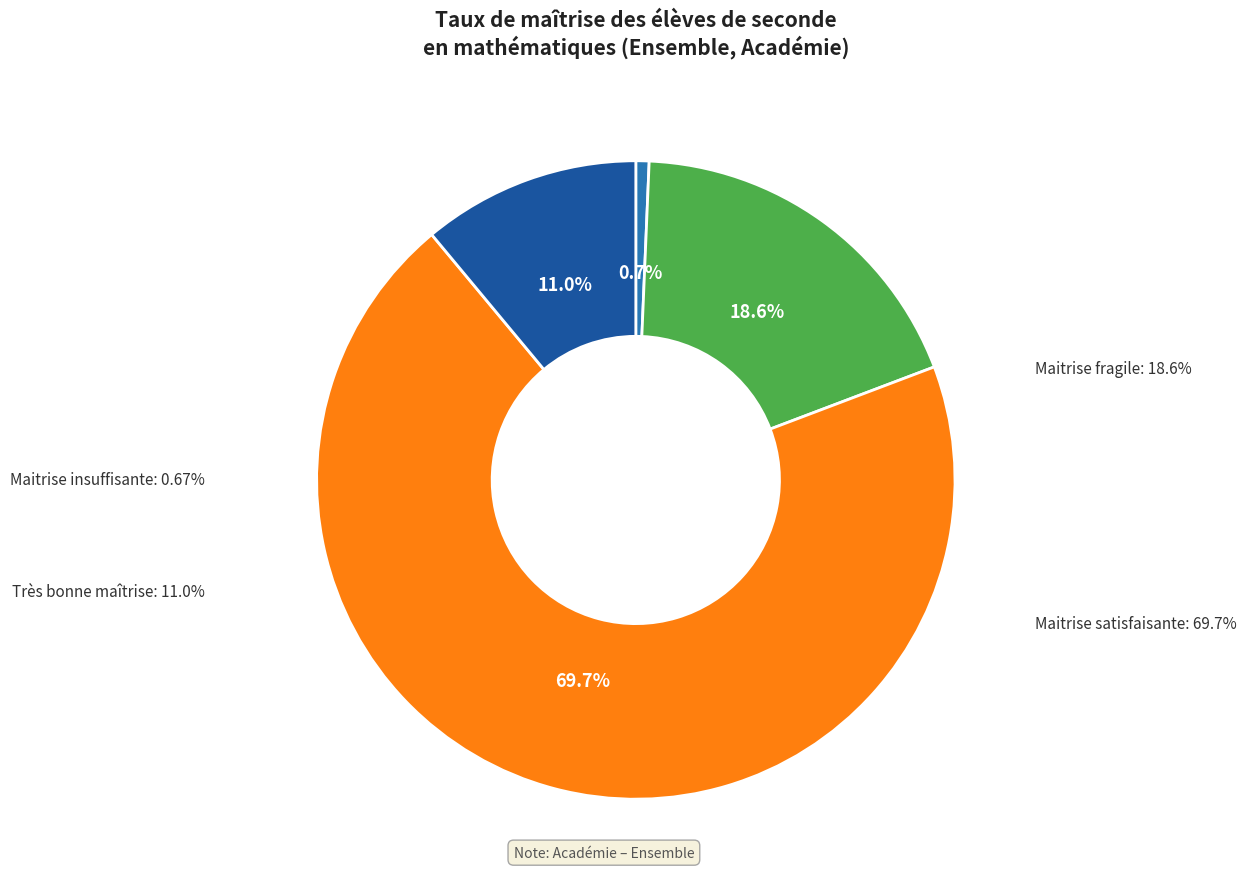

How much of the chart is everything except Très bonne maitrise?

89.0%